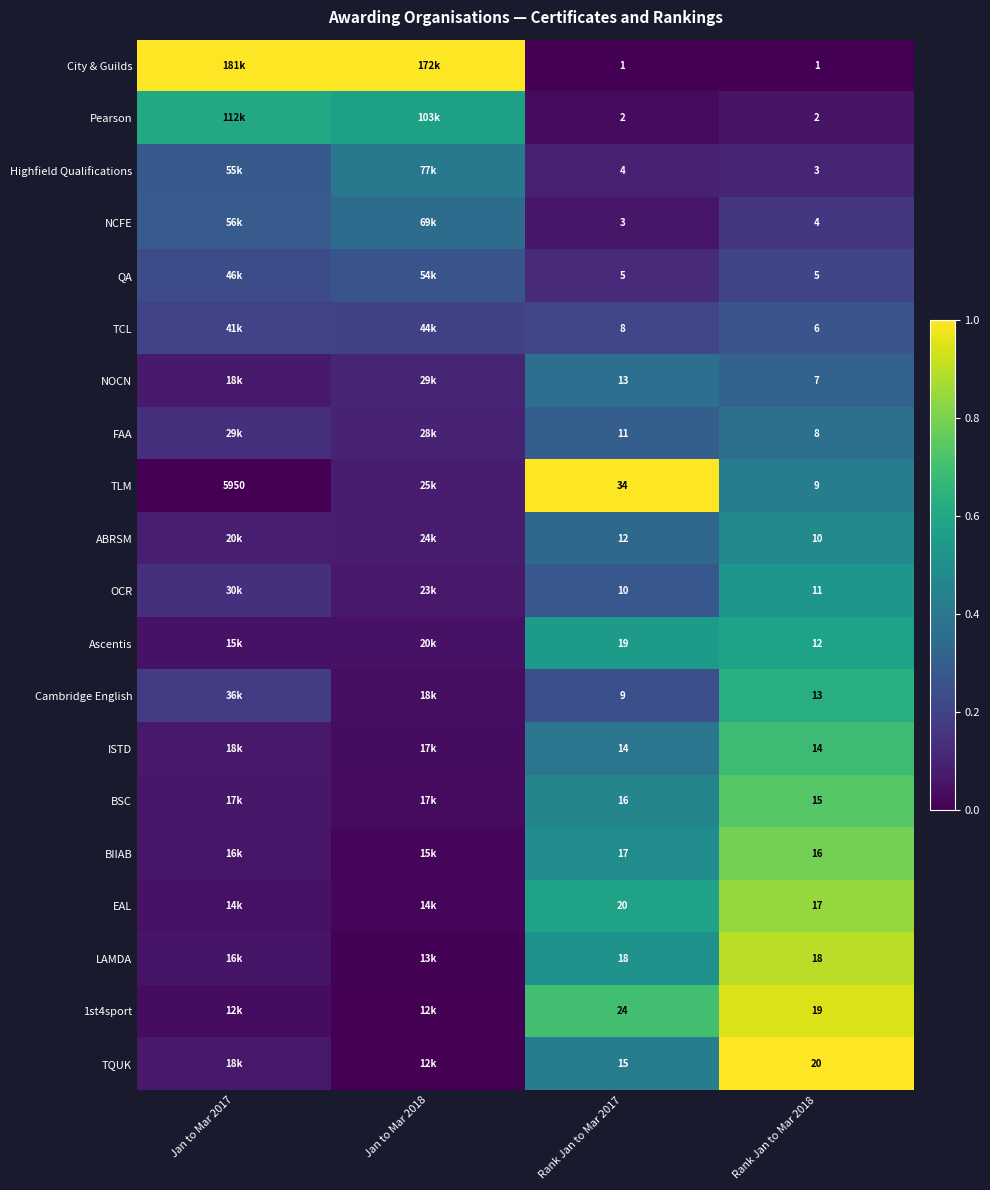

What is the approximate value of BSC at Rank Jan to Mar 2017?

0.5